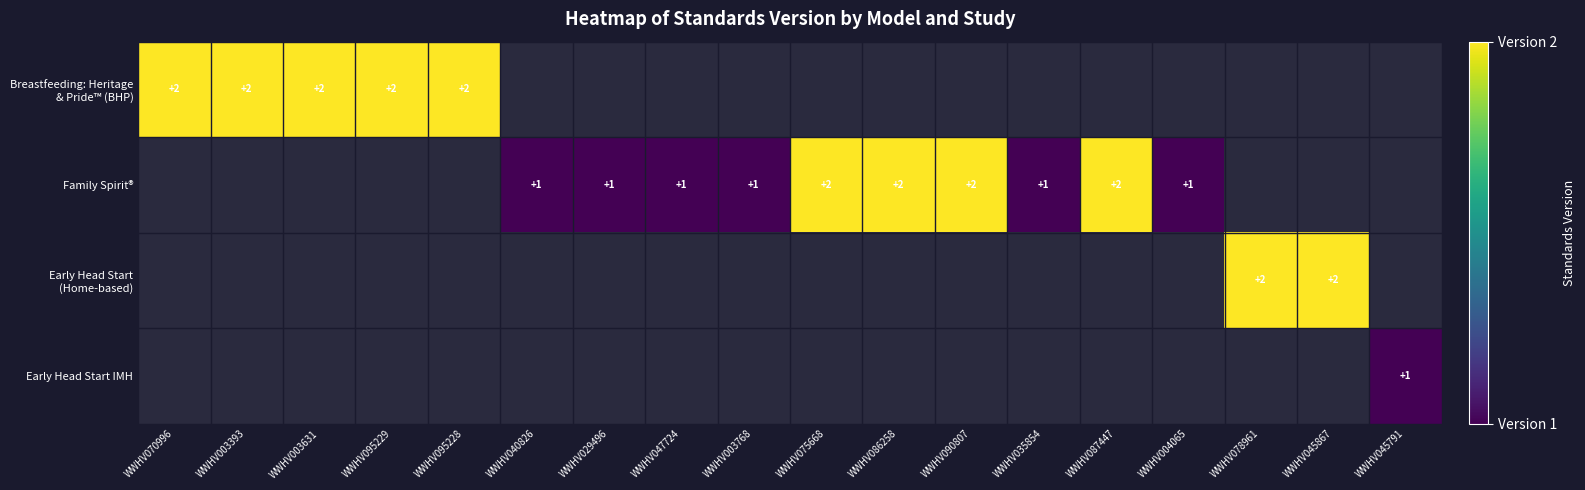

The value of Family Spirit® at WWHV090807 is 2. True or false?

True